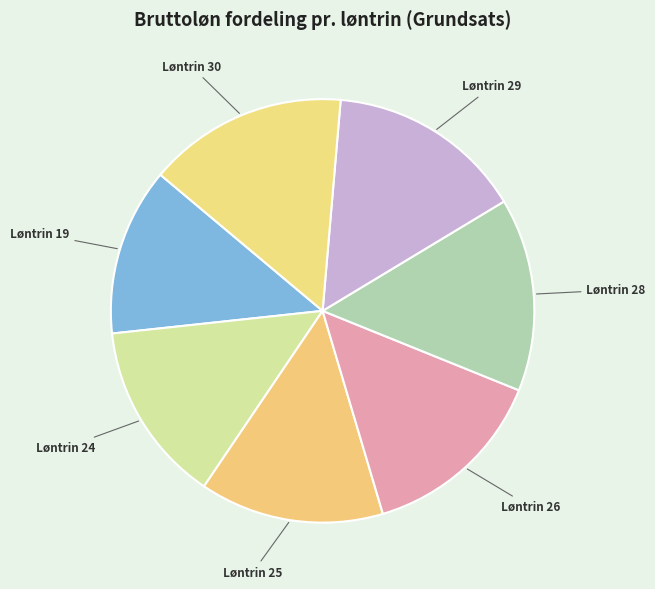

How many segments does this pie chart have?

7